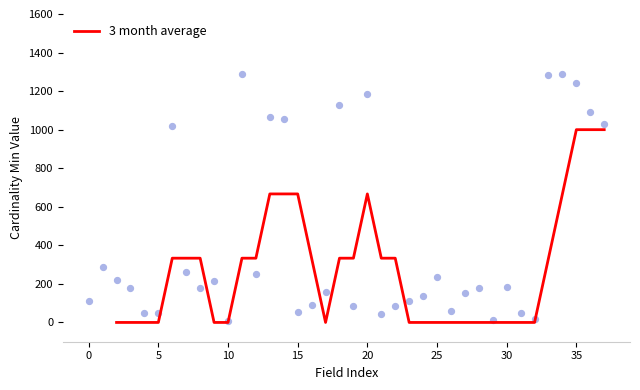

What is the maximum value for 3 month average?

1000.0